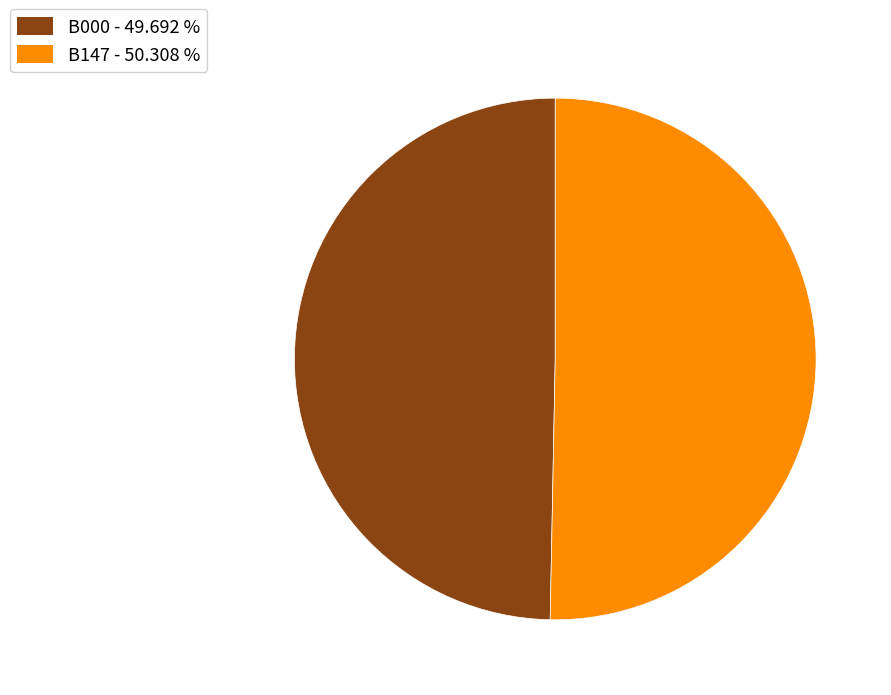

Combined, do B000 and B147 account for over 50%?

Yes